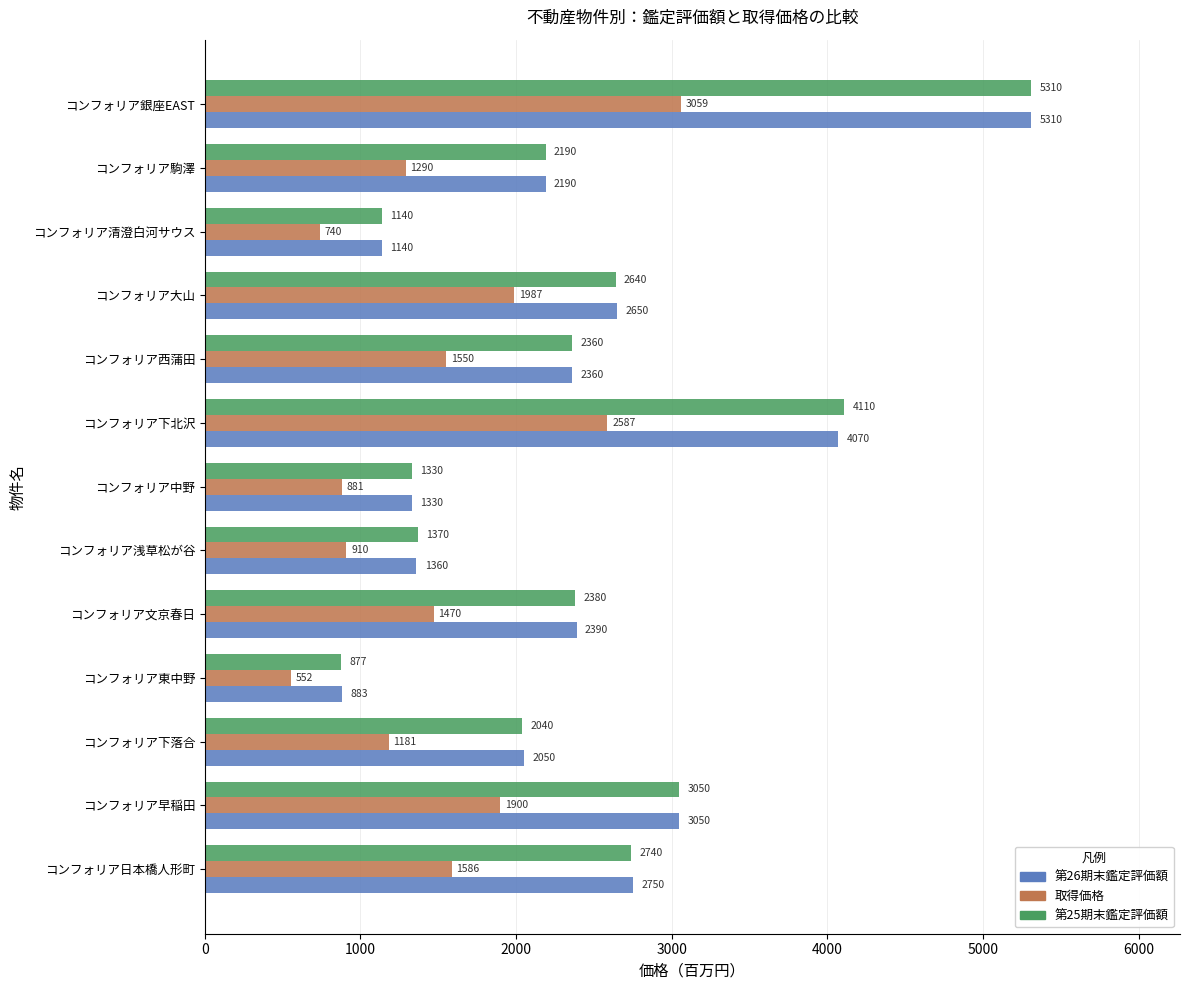

How many values in the 第26期末鑑定評価額 series are below 2360?

6